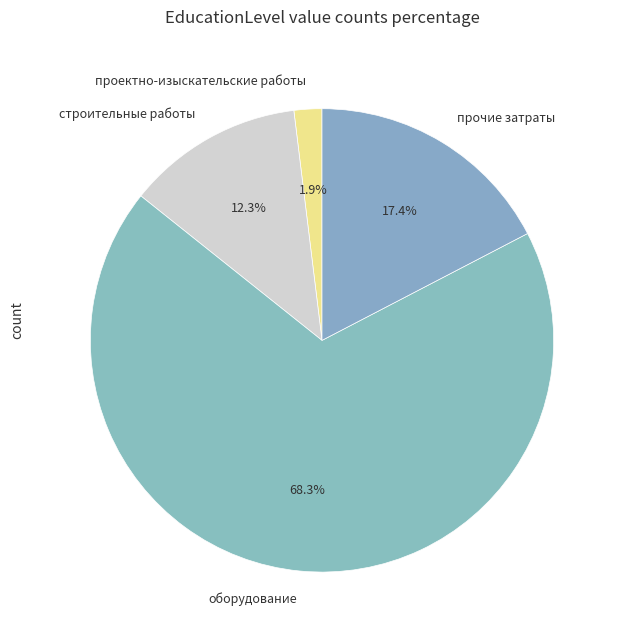

Which slice represents more than half of the pie?

оборудование